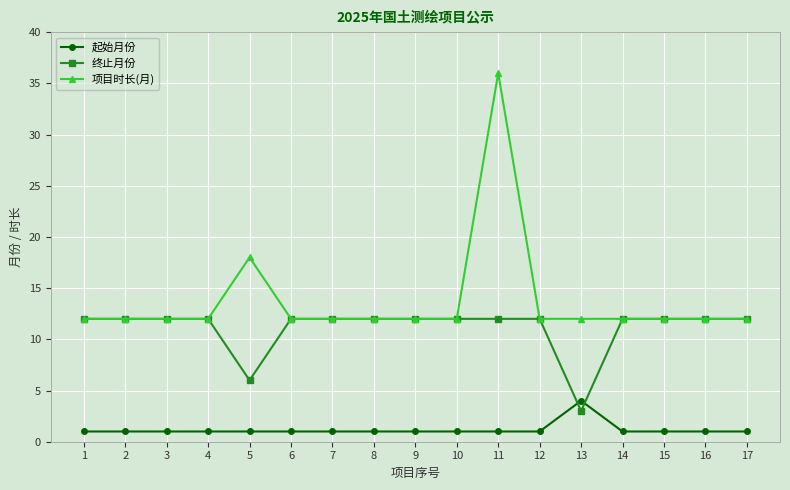

Reading left to right, transcribe all the data shown in this chart.

起始月份: 1=1	2=1	3=1	4=1	5=1	6=1	7=1	8=1	9=1	10=1	11=1	12=1	13=4	14=1	15=1	16=1	17=1
终止月份: 1=12	2=12	3=12	4=12	5=6	6=12	7=12	8=12	9=12	10=12	11=12	12=12	13=3	14=12	15=12	16=12	17=12
项目时长(月): 1=12	2=12	3=12	4=12	5=18	6=12	7=12	8=12	9=12	10=12	11=36	12=12	13=12	14=12	15=12	16=12	17=12